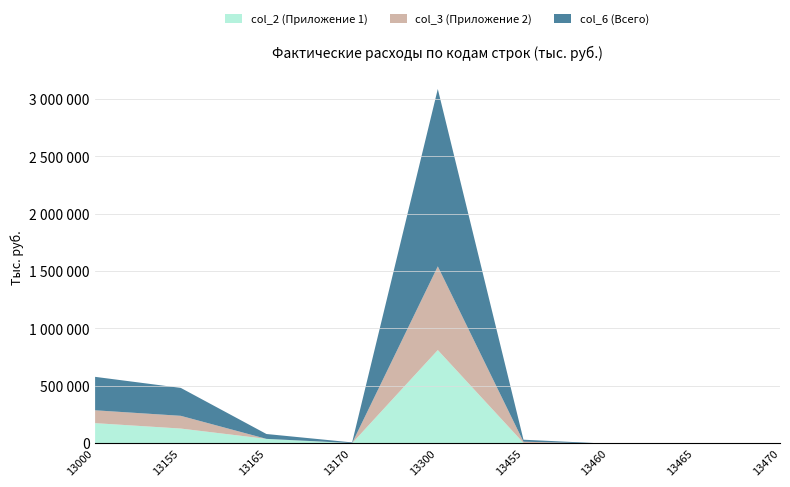

How many values in col_2 (Приложение 1) are above zero?

6